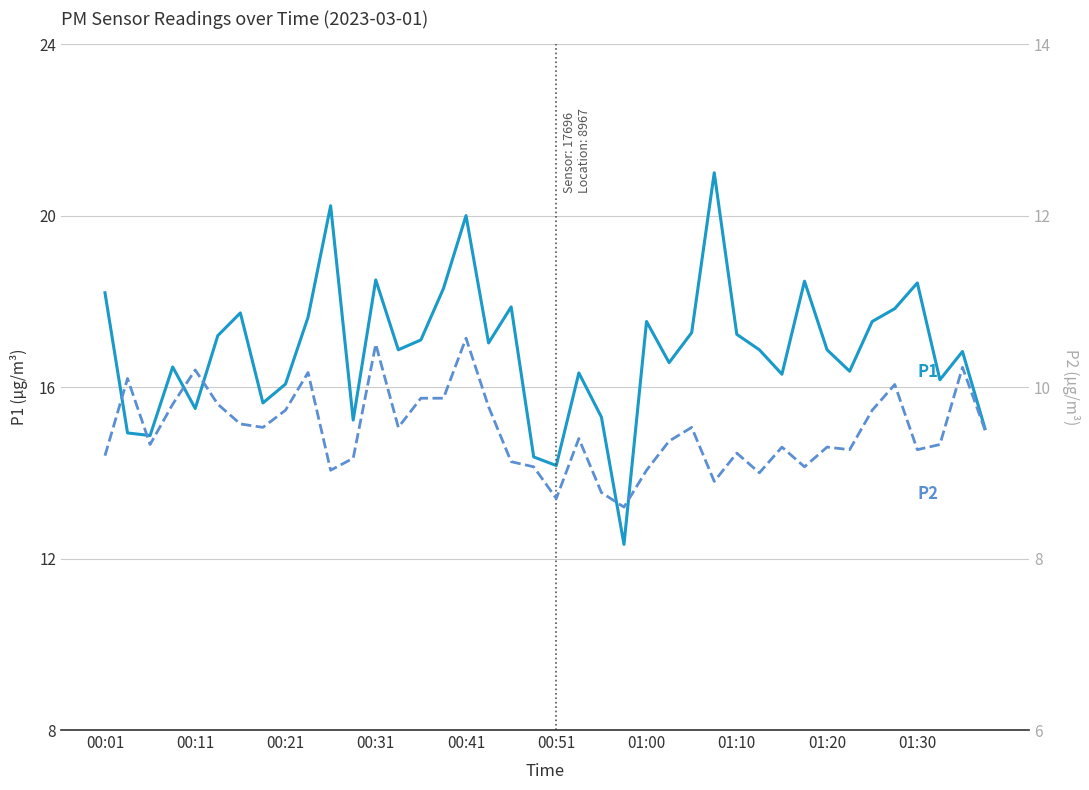

At which category does the chart reach its minimum across all series?

23